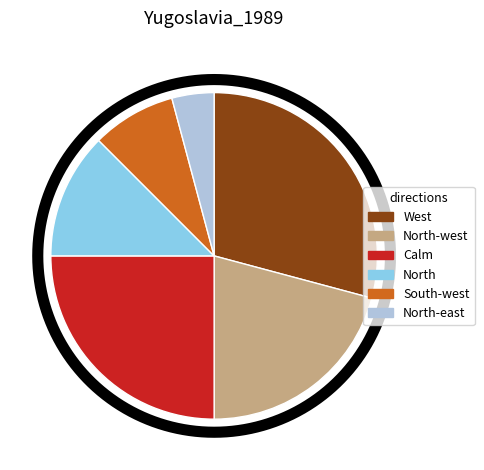

Is there a majority slice in this chart?

No